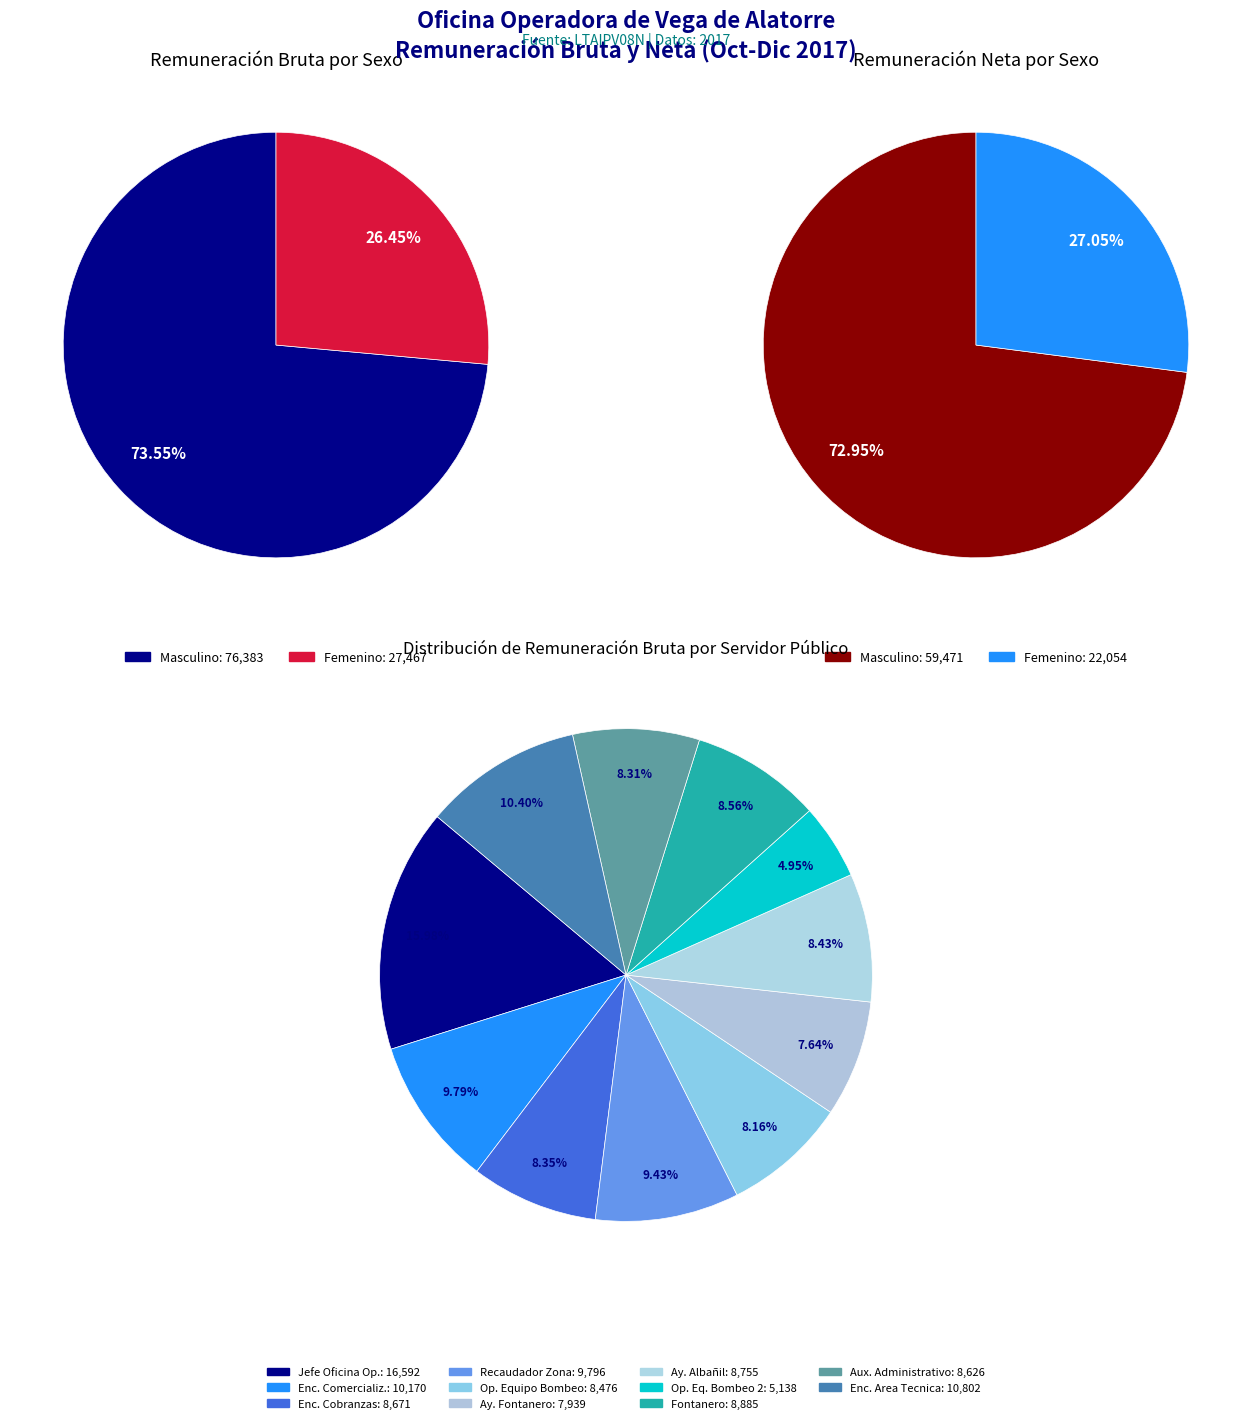

Does Operador de Equipo de Bombeo 2 account for over 50% of the chart?

No